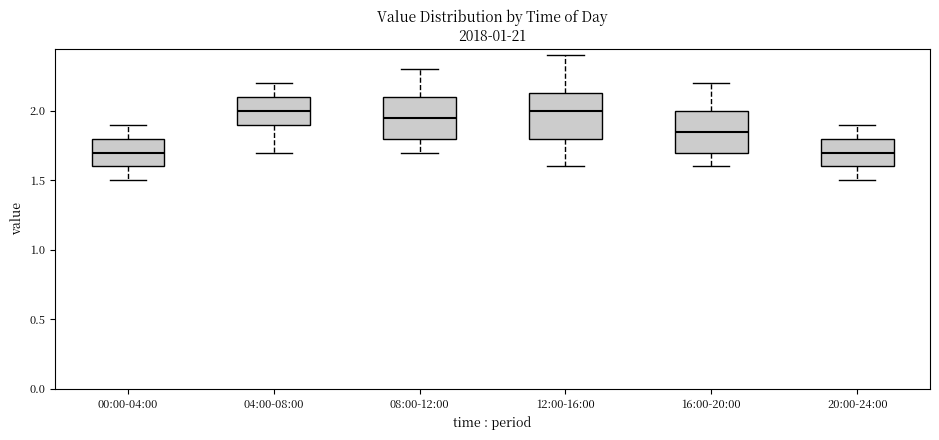

Reading left to right, transcribe this box plot: for each box, give where its median line is, the range the box spans, and where its two whiskers end, as read against the y-axis. The values are not printed on the chart, so give them approximately, as read against the axis.

00:00-04:00: median 1.70, box 1.60 to 1.80, whiskers 1.50 to 1.90
04:00-08:00: median 2.00, box 1.90 to 2.10, whiskers 1.70 to 2.20
08:00-12:00: median 1.95, box 1.80 to 2.10, whiskers 1.70 to 2.30
12:00-16:00: median 2.00, box 1.80 to 2.15, whiskers 1.60 to 2.40
16:00-20:00: median 1.85, box 1.70 to 2.00, whiskers 1.60 to 2.20
20:00-24:00: median 1.70, box 1.60 to 1.80, whiskers 1.50 to 1.90